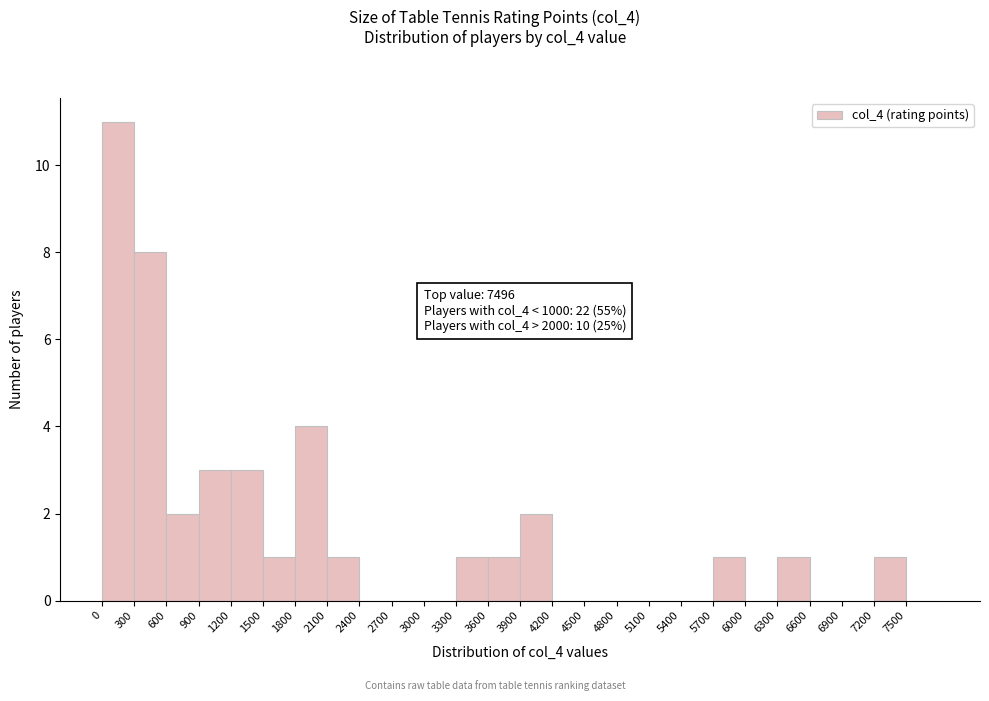

Over which range of the x-axis is the bar tallest?

0 to 300